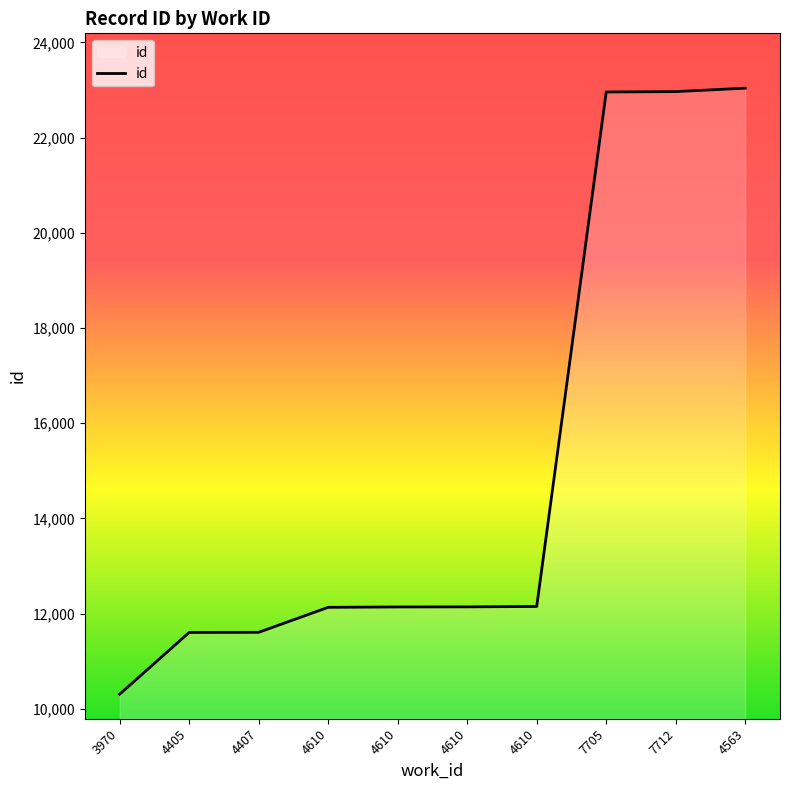

Does the chart have visible grid lines?

No